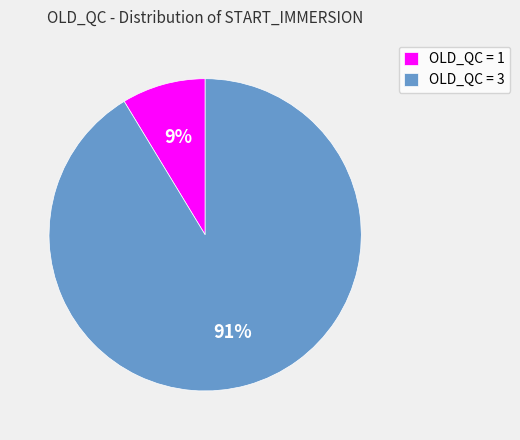

True or false: OLD_QC = 1 accounts for 15% of the total.

False